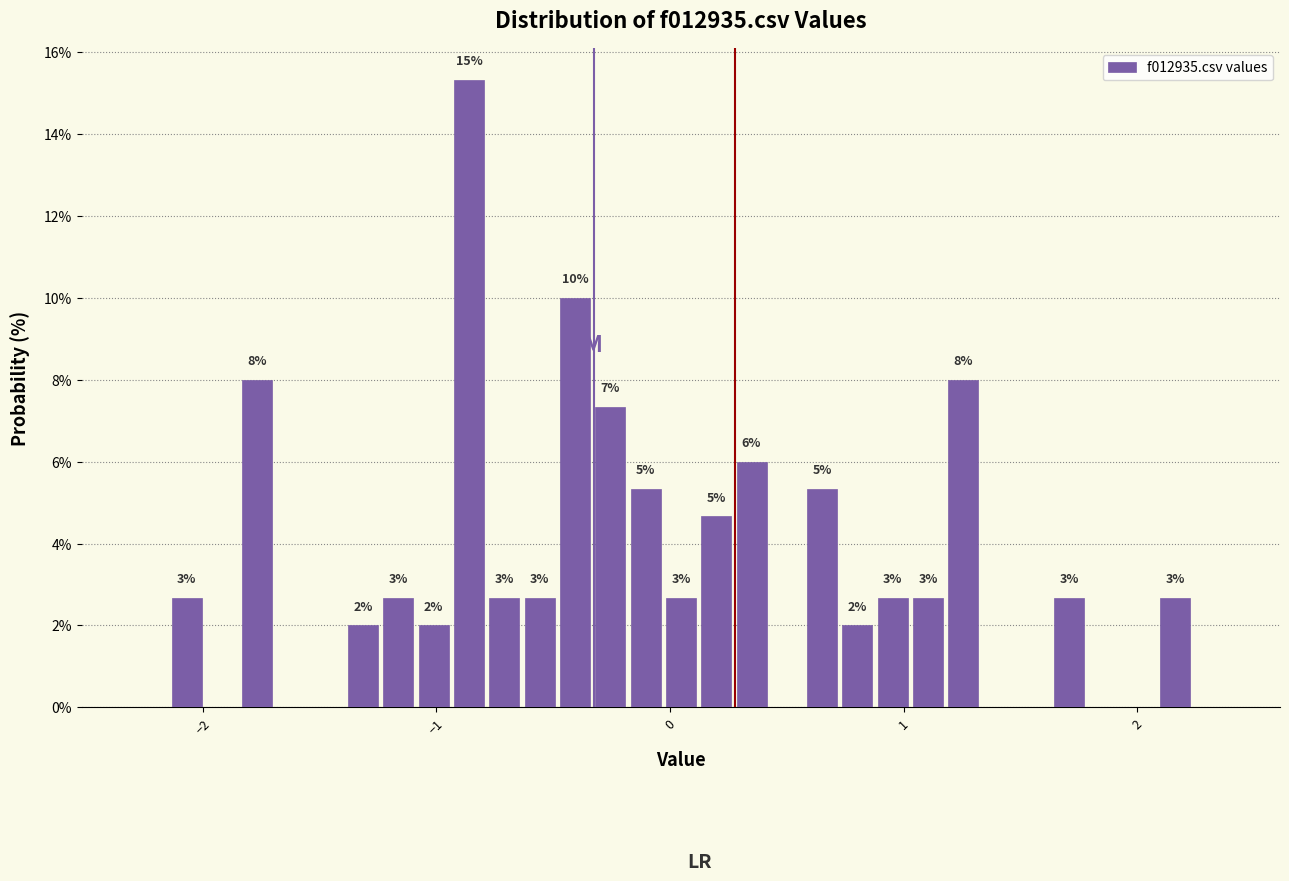

Around what value on the x-axis is the tallest bar? Give the approximate position of its centre, as read against the axis.

-0.9